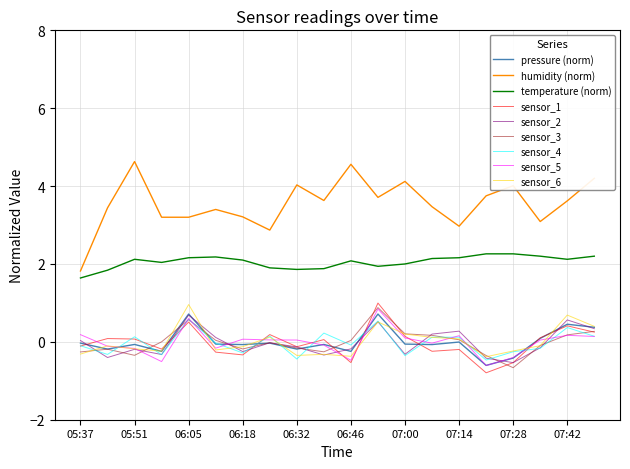

What is the lowest value of the sensor_6 series?

-0.4